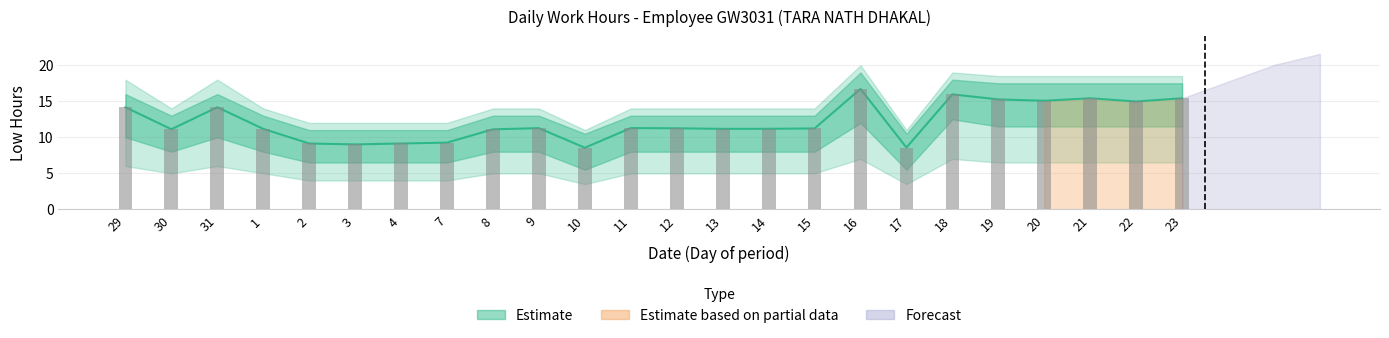

Reading right to left, list all the values displayed in this chart.

15.4	15.0	15.4	15.1	15.3	16.0	8.6	16.7	11.2	11.2	11.2	11.2	11.3	8.6	11.3	11.1	9.3	9.1	9.0	9.1	11.2	14.2	11.1	14.2